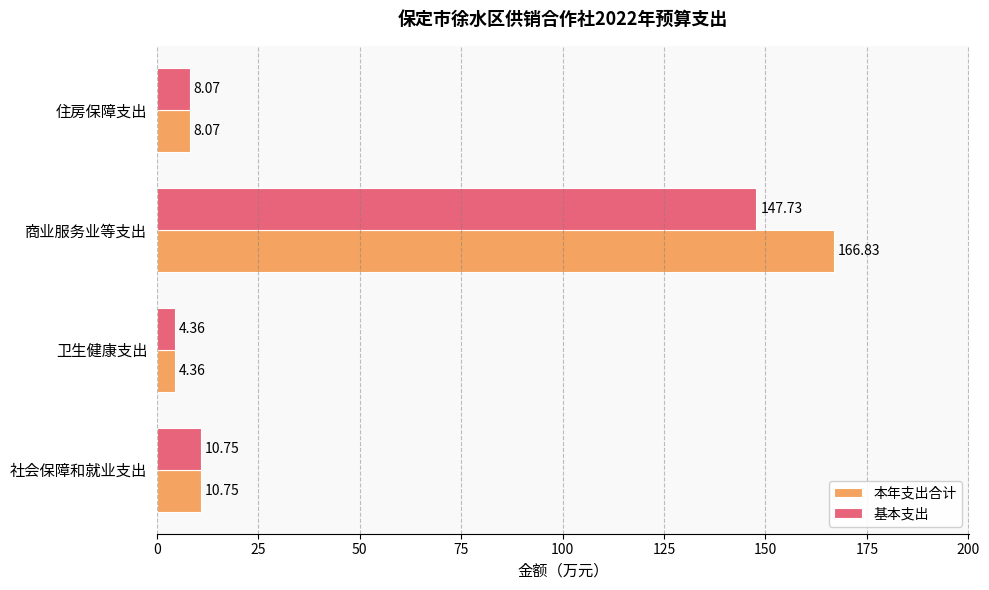

What is the difference between the maximum and minimum values in the 本年支出合计 series?

162.5